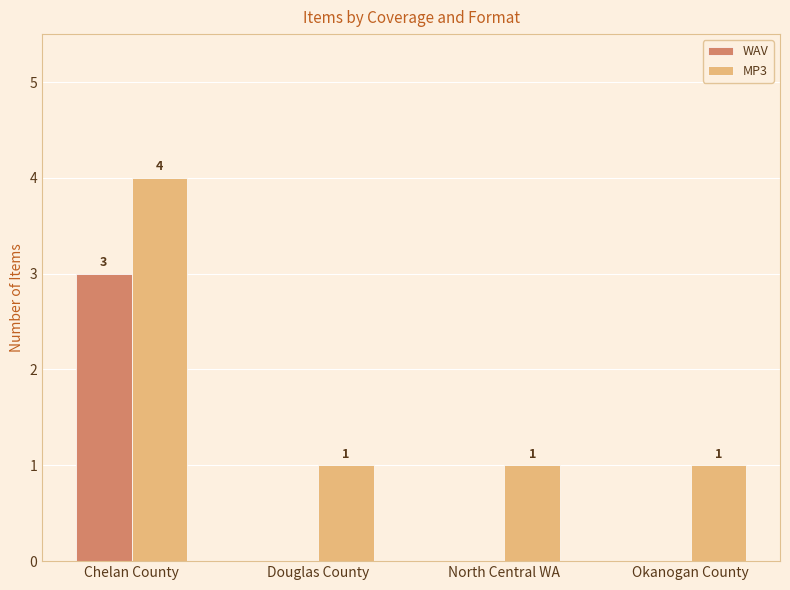

What is the maximum value for WAV?

3